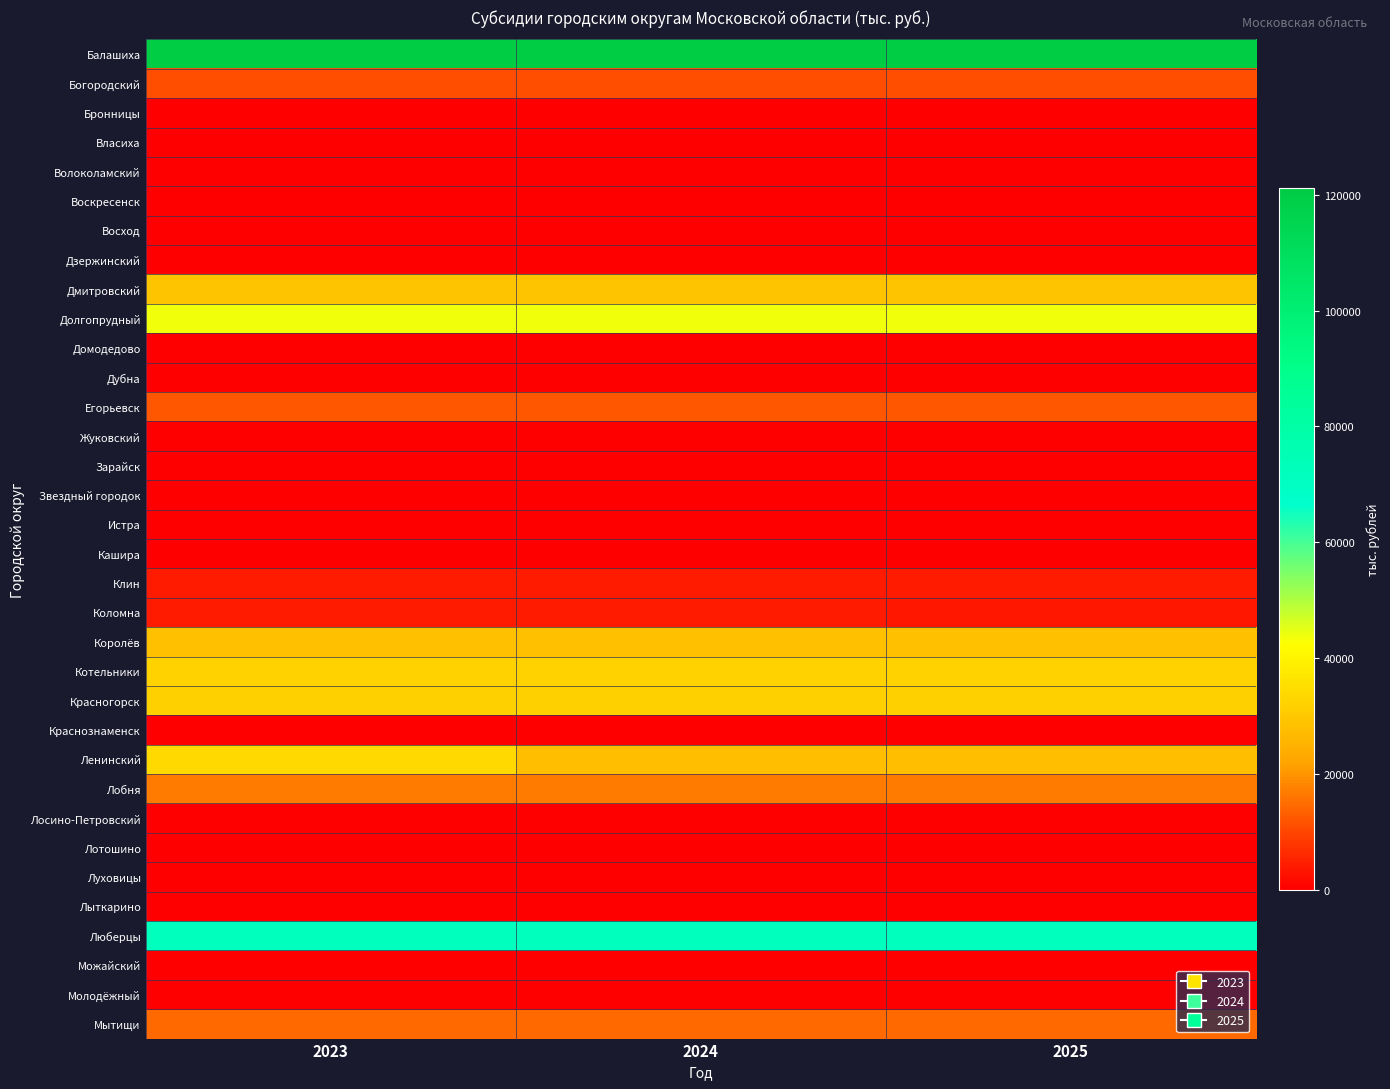

What is the spread (max minus min) of values at 2025?

121134